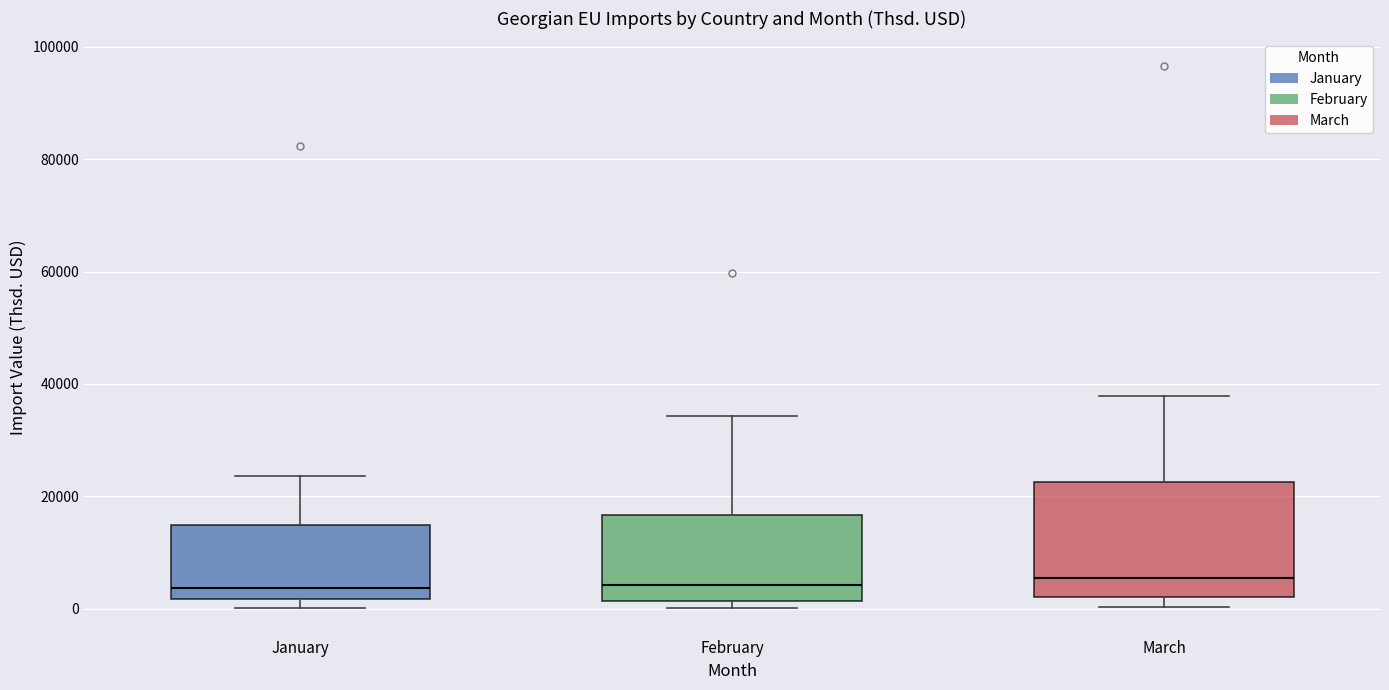

Reading left to right, read every box against the y-axis: the position of its median line, the range the box covers, and the ends of its whiskers. The values are not printed on the chart, so give them approximately, as read against the axis.

January: median 4000, box 2000 to 14000, whiskers 0 to 24000
February: median 4000, box 2000 to 16000, whiskers 0 to 34000
March: median 6000, box 2000 to 22000, whiskers 0 to 38000